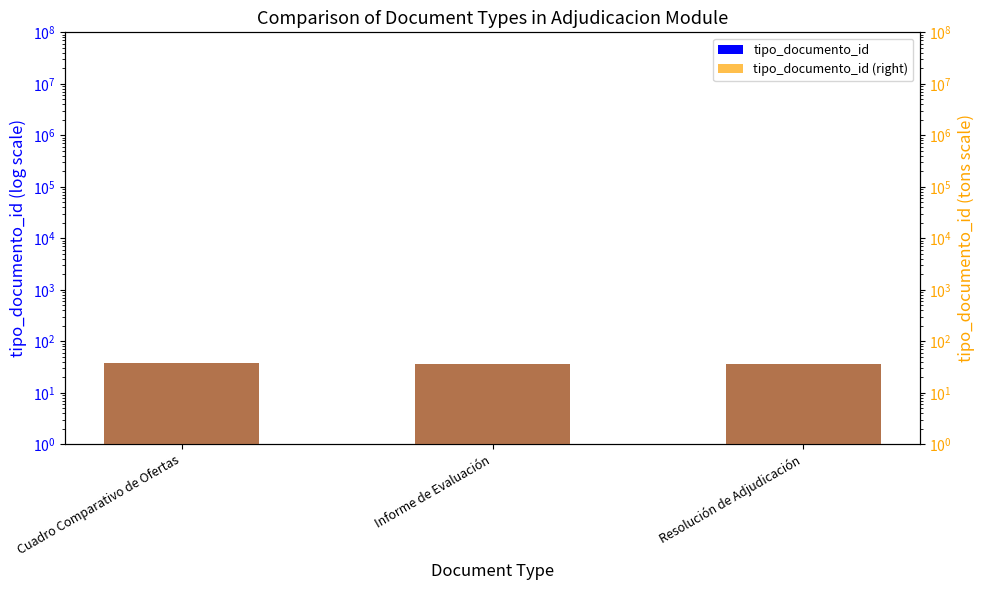

The value of tipo_documento_id at Informe de Evaluación is 62. True or false?

False